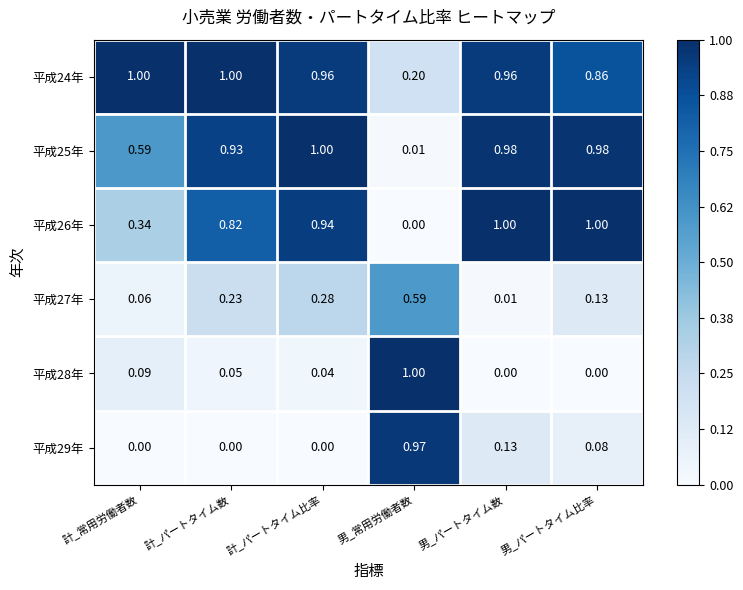

Is the value of 平成29年 at 計_パートタイム数 greater than the value of 平成24年 at 男_常用労働者数?

No